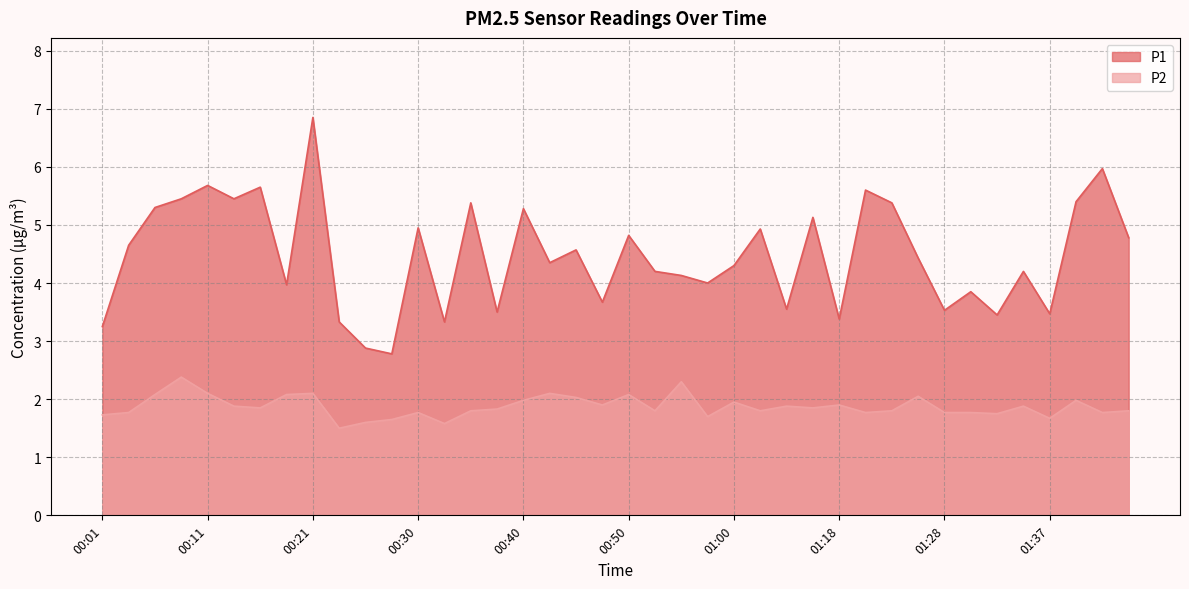

True or false: P1 and P2 cross at least once.

False